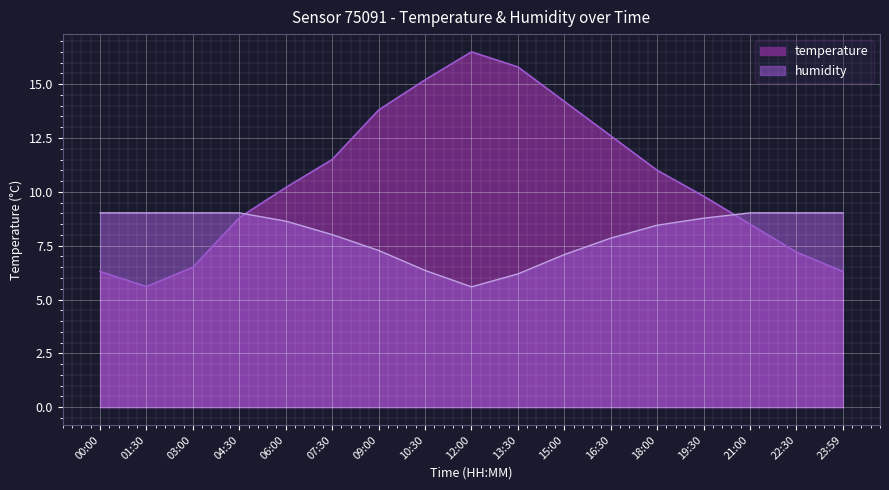

What is the minimum value for temperature?

5.6